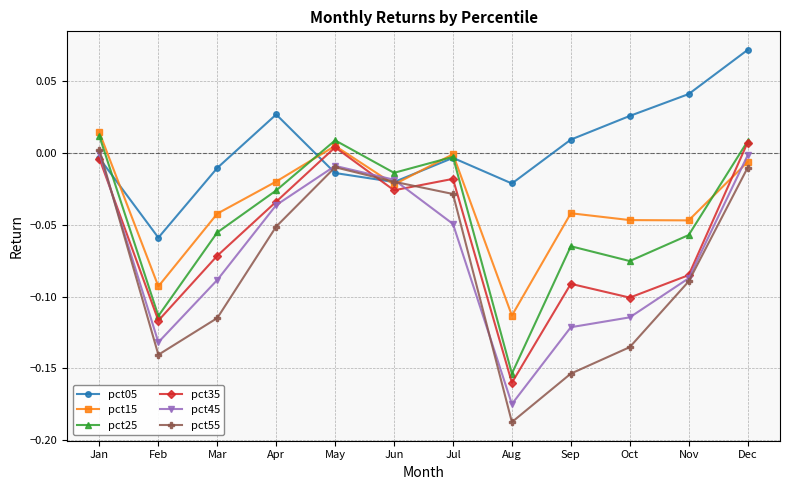

At which category does the chart reach its peak across all series?

Dec